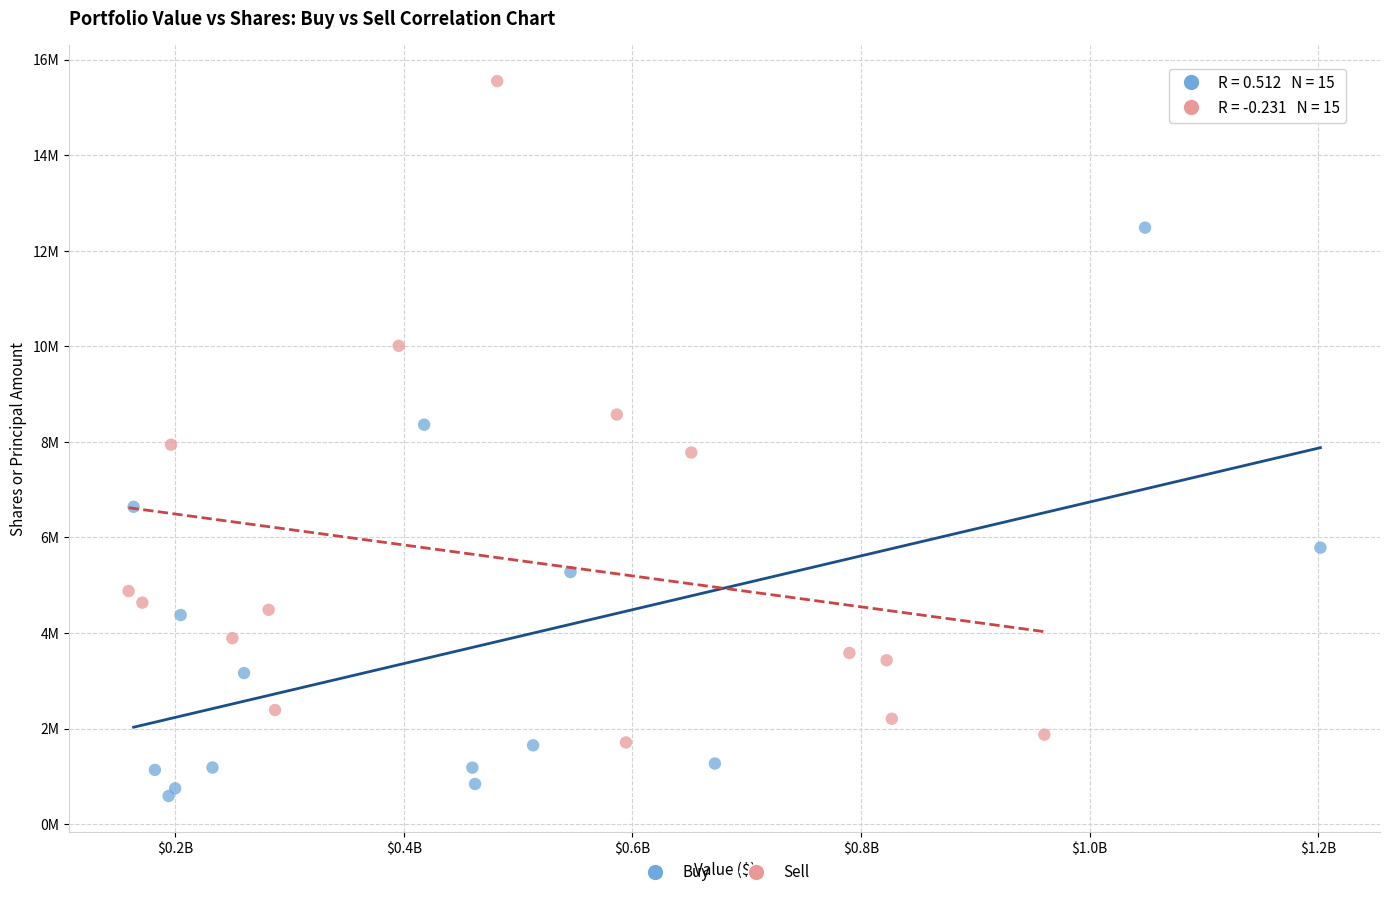

What are all the series names shown in the legend?

Buy, Sell